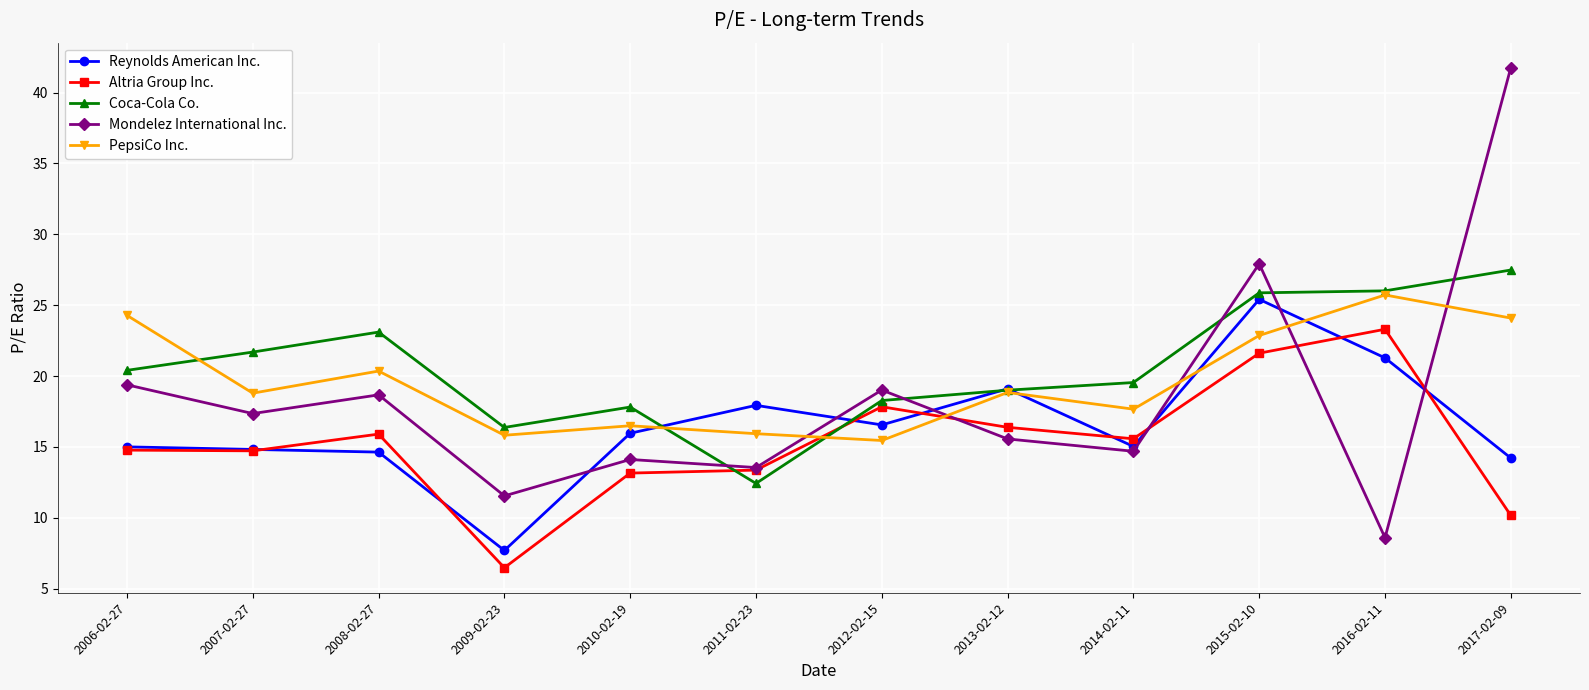

Rank the series at 2009-02-23 from highest to lowest value.

Coca-Cola Co., PepsiCo Inc., Mondelez International Inc., Reynolds American Inc., Altria Group Inc.